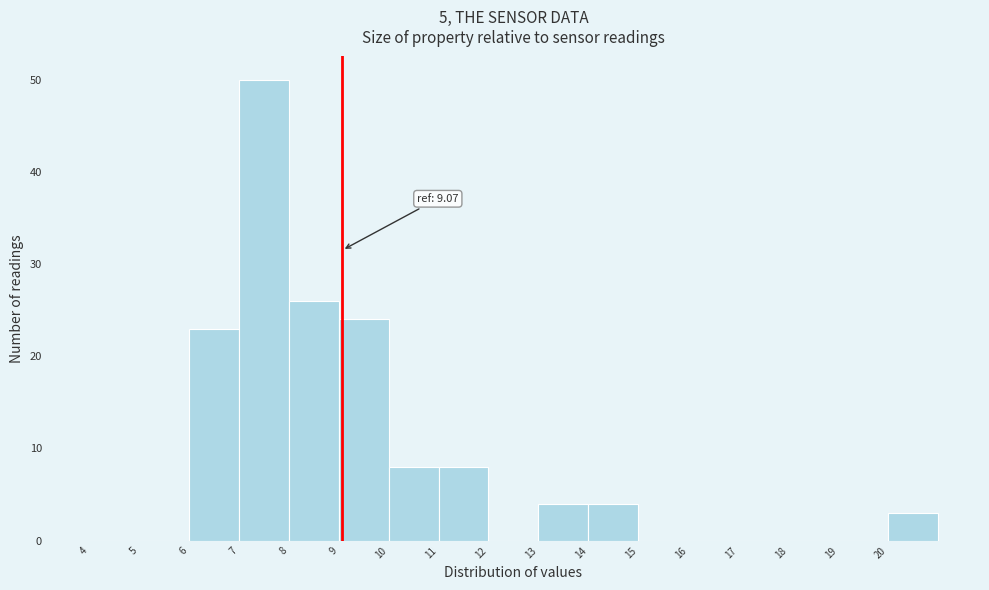

Which range on the x-axis has the tallest bar?

7 to 8